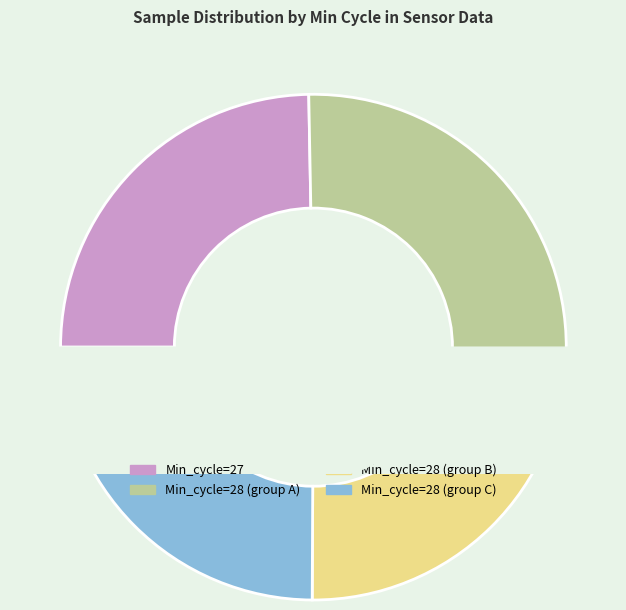

Is there any slice that represents more than half of the pie?

No